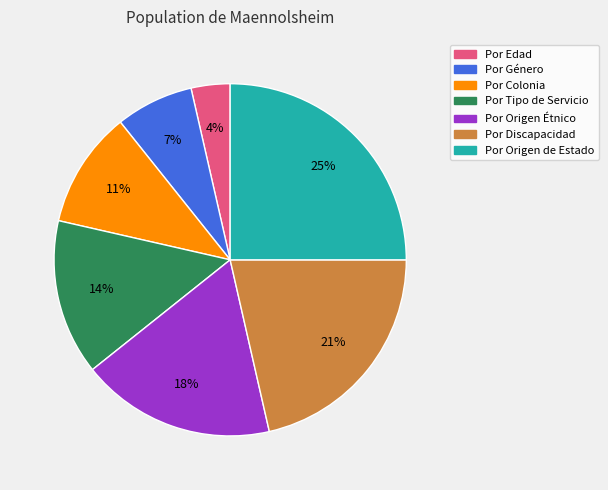

Which slice is the largest?

Por Origen de Estado